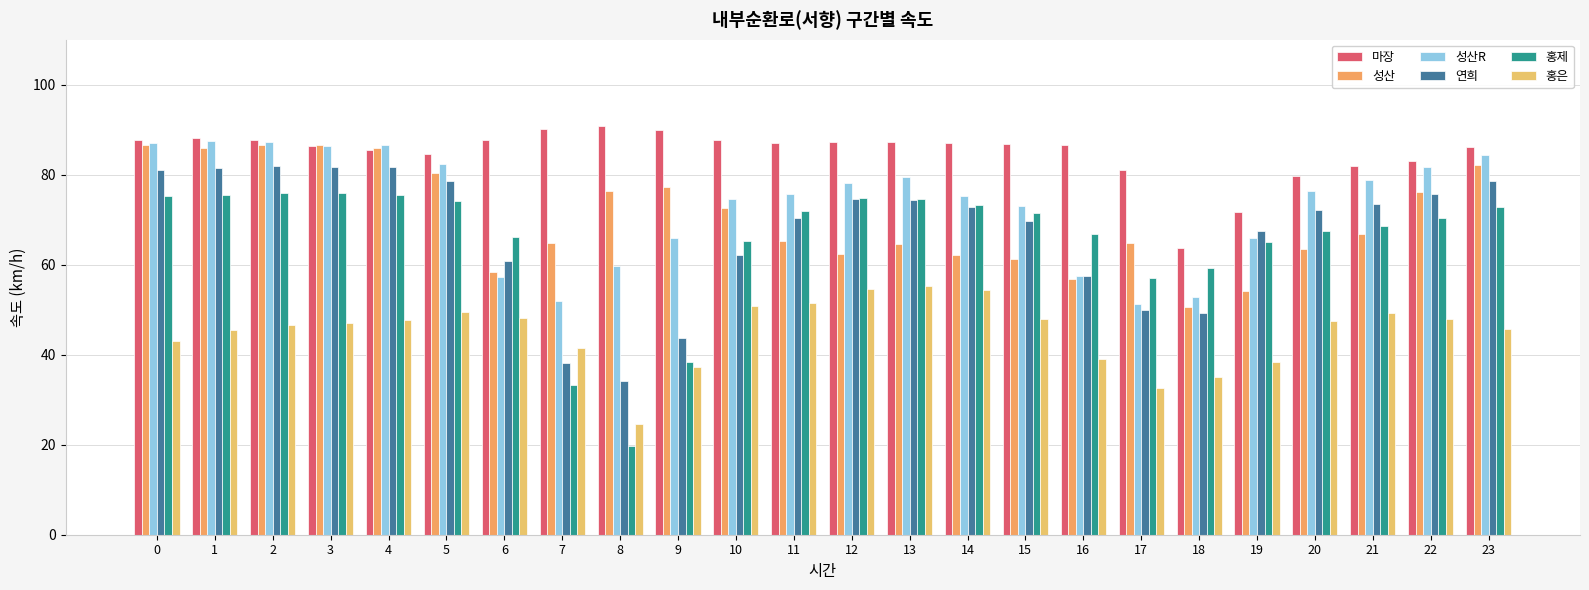

The value of 마장 at 15 is 57.8. True or false?

False